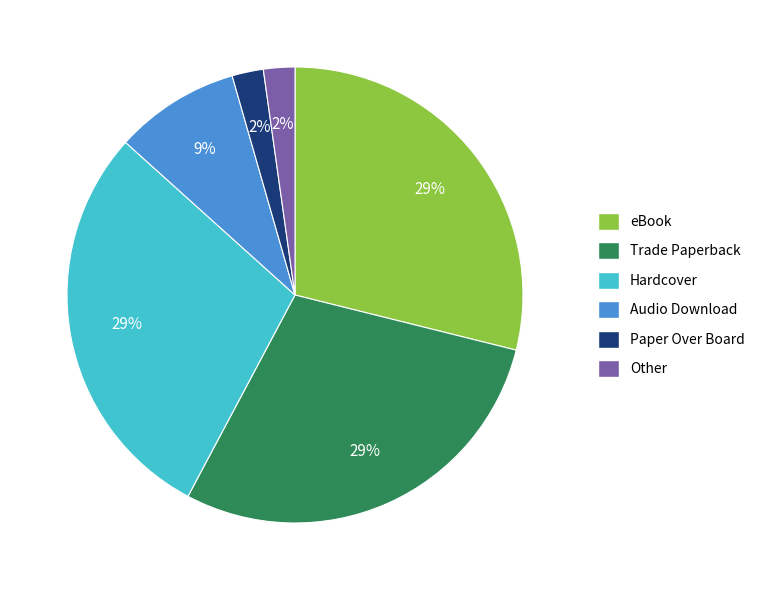

What percentage is the eBook slice, to the nearest percent?

29%